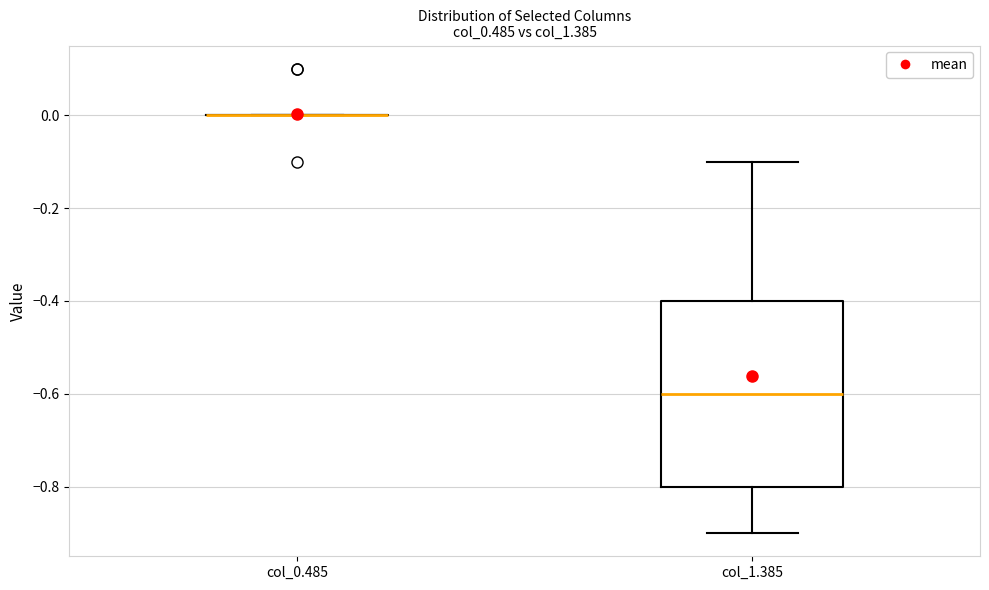

Where is the lower edge of the box for col_1.385 on the y-axis? The values are not printed on the chart, so give them approximately, as read against the axis.

-0.8